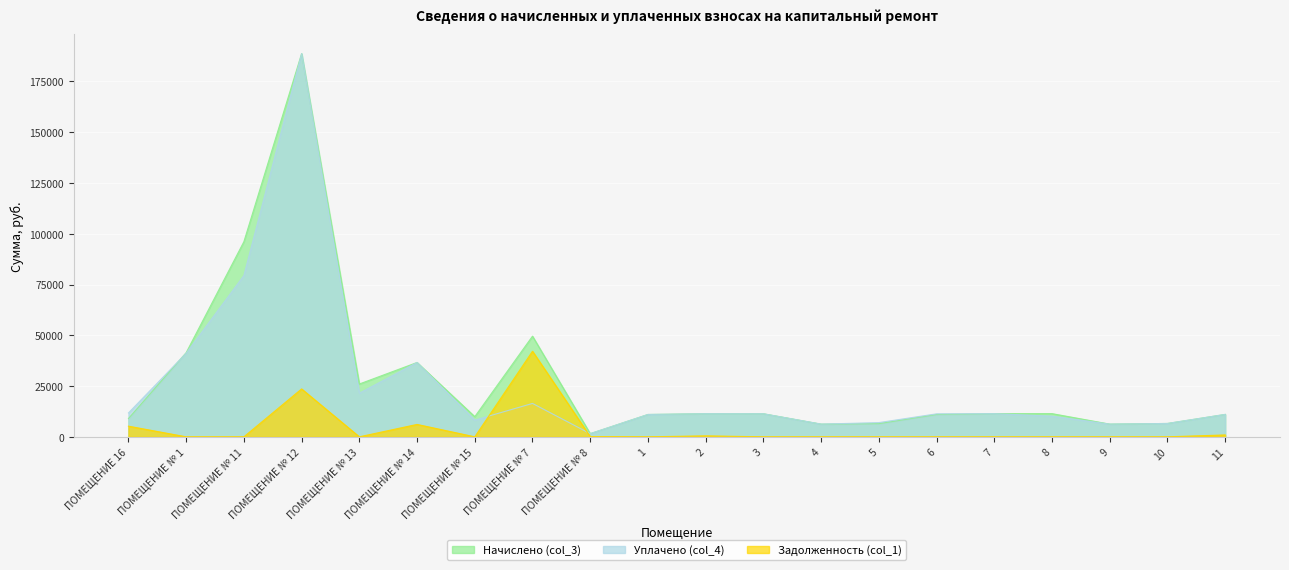

What is the sum of all Задолженность (col_1) values?

78584.7